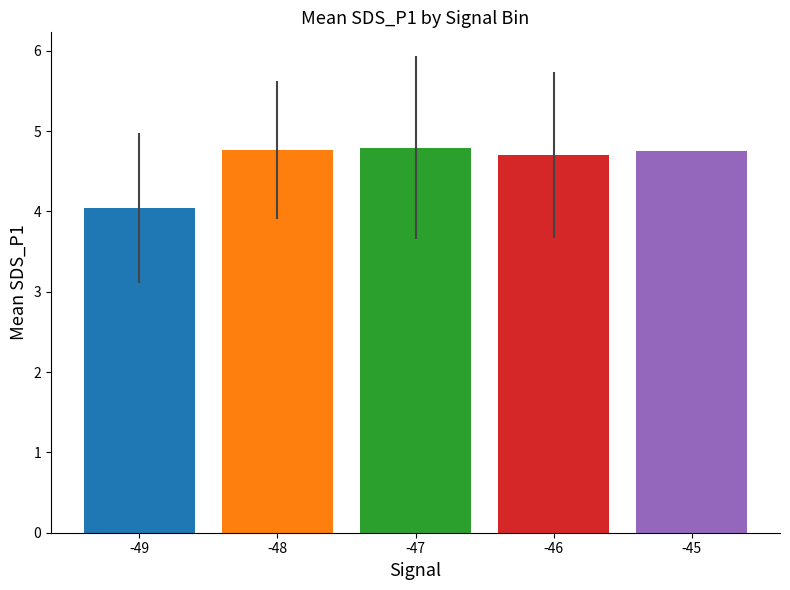

What is the average value?

4.6